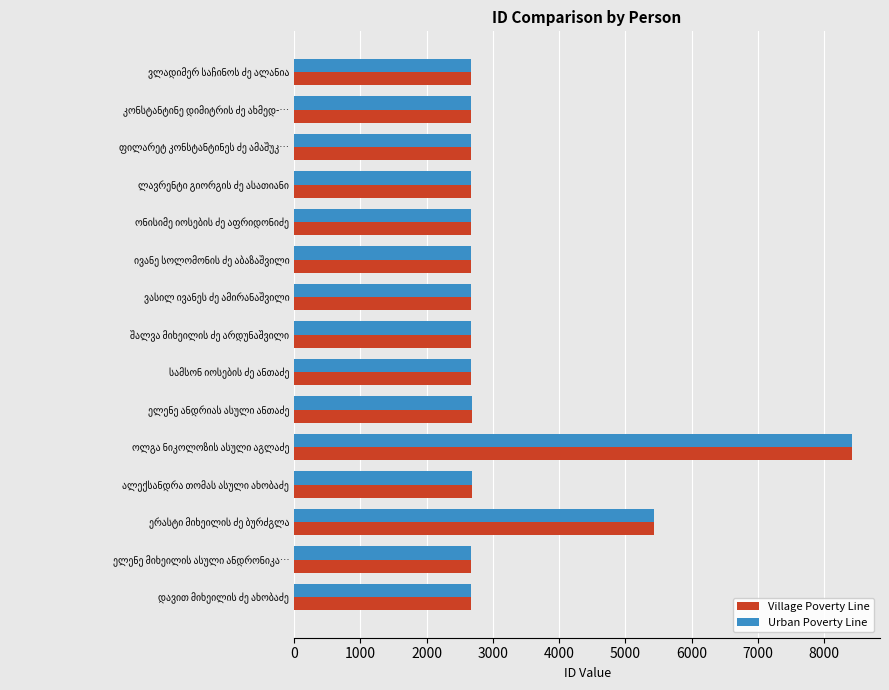

What is the greatest value displayed?

8421